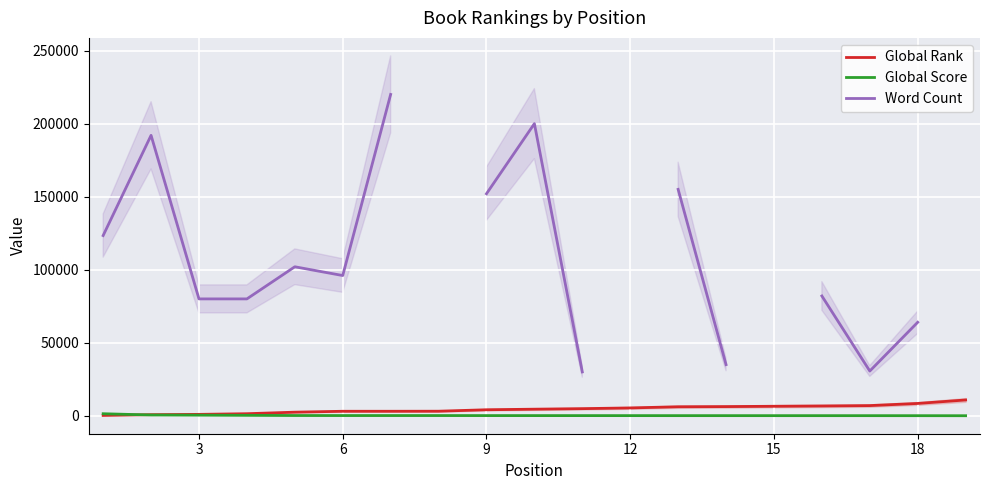

The value of Global Score at 15 is 24.2. True or false?

False